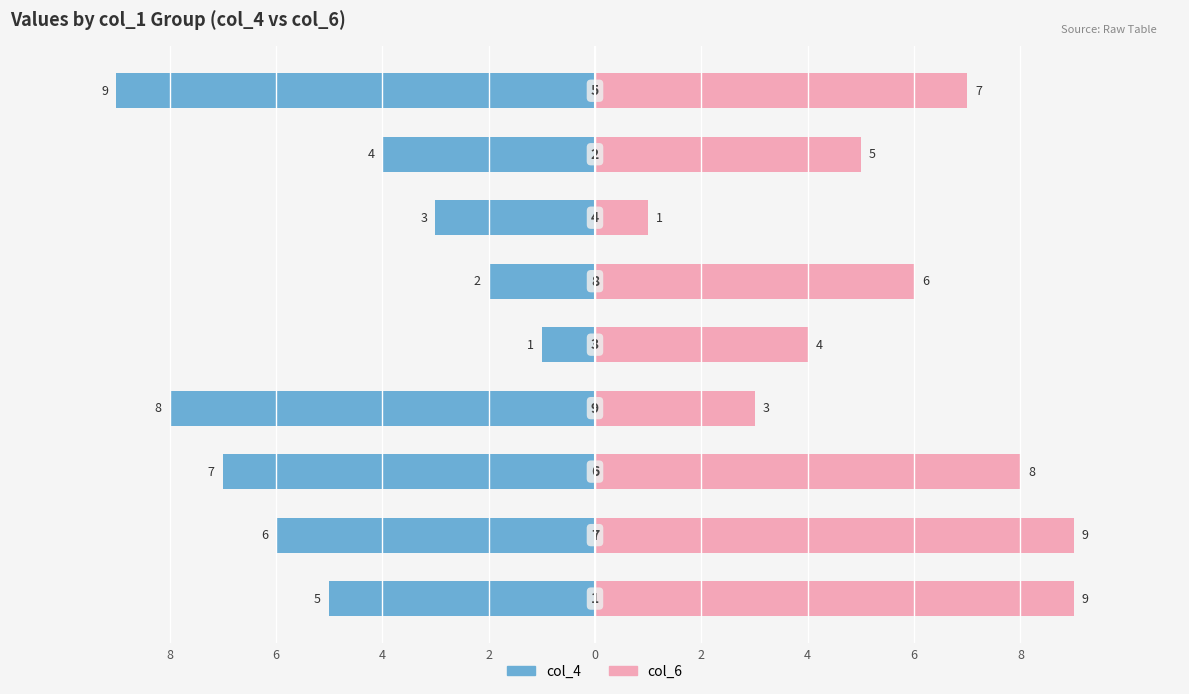

Which series has the widest spread of values?

col_4